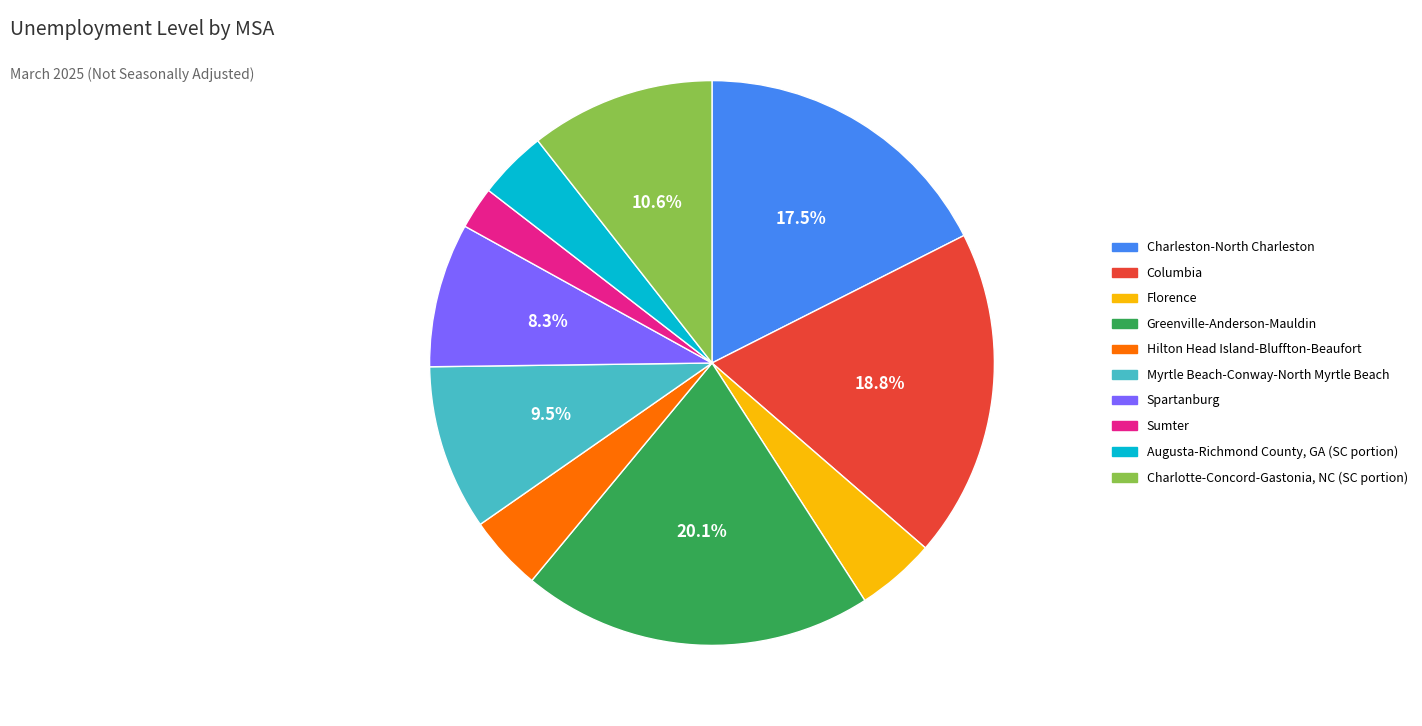

Between Spartanburg and Columbia, which is larger?

Columbia